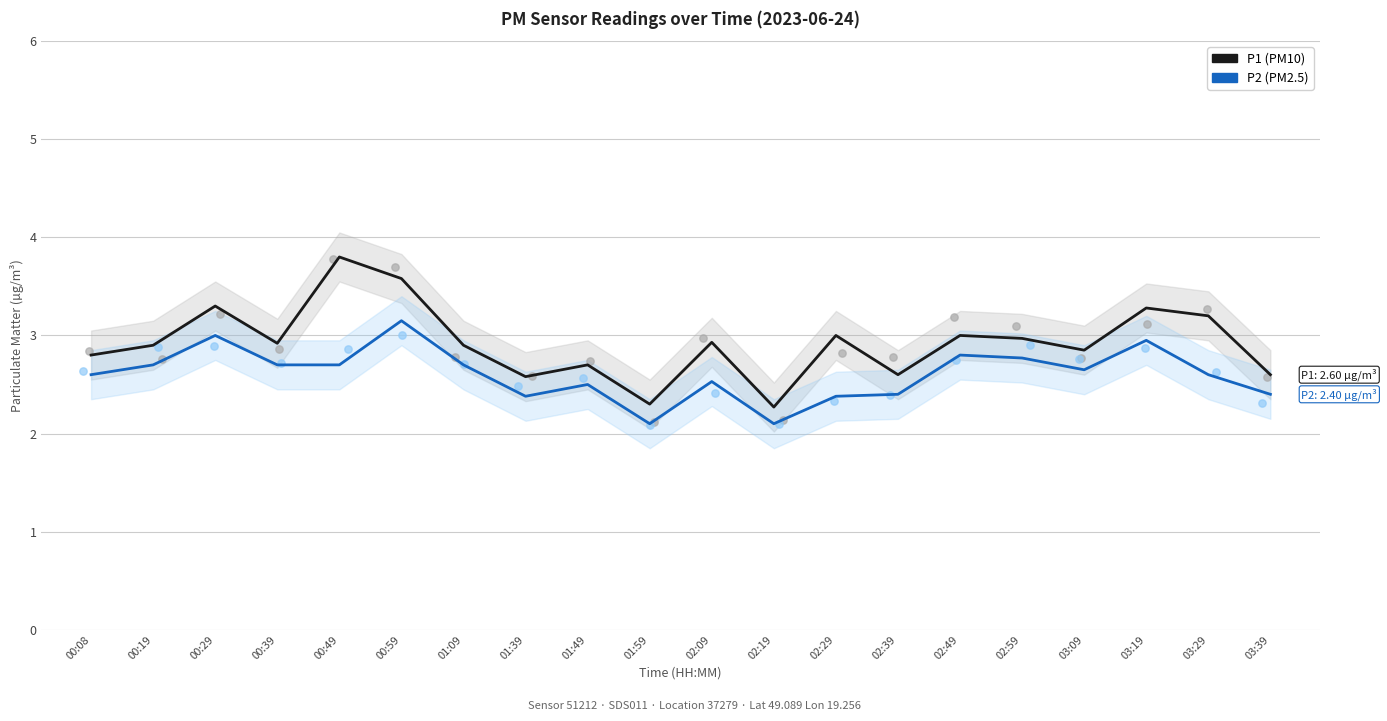

What are all the series names shown in the legend?

P1, P2